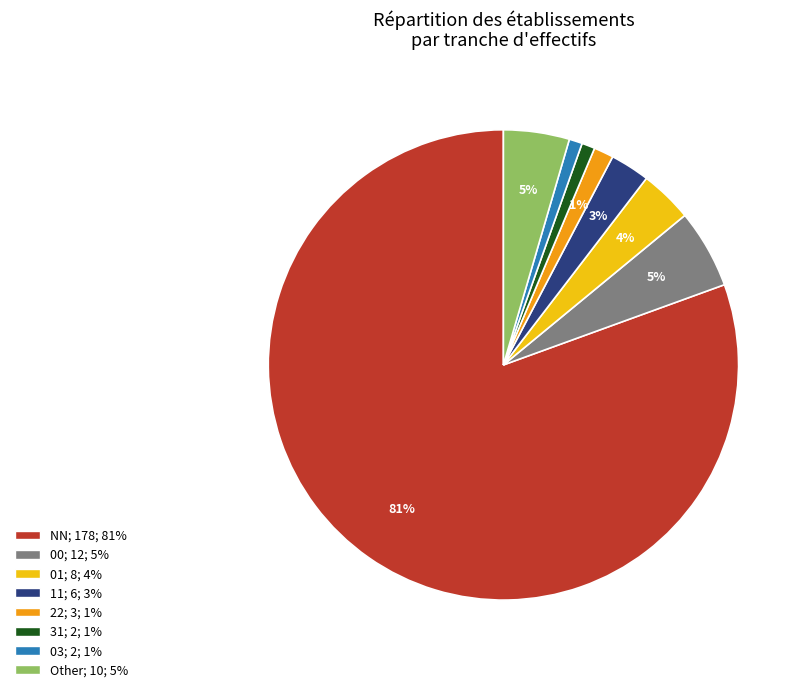

Which has a higher value, 00 or 31?

00